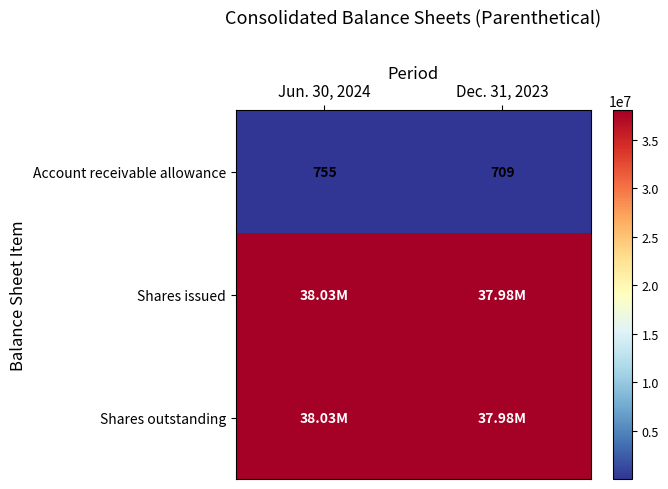

What is the average value of the Account receivable allowance series?

732